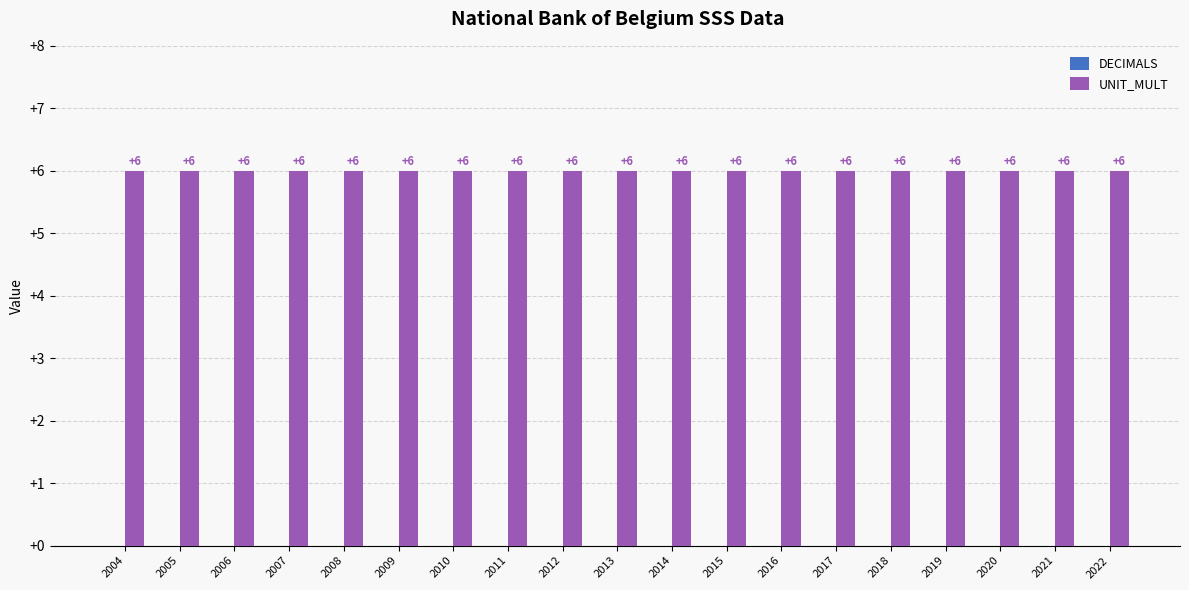

List the series in order of their overall mean, lowest first.

DECIMALS, UNIT_MULT